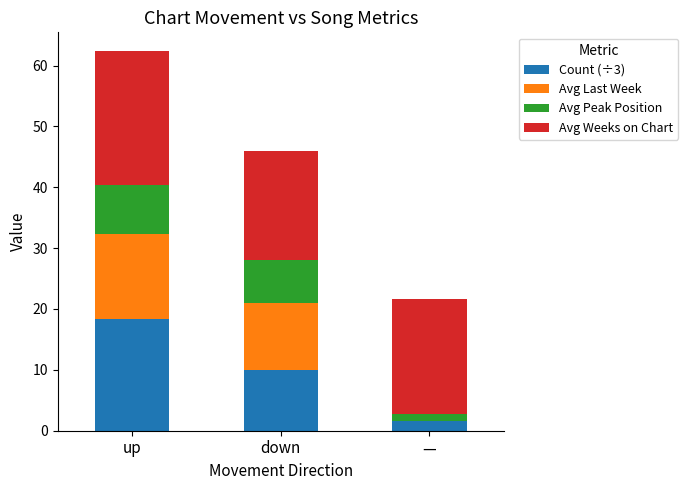

What is the maximum value for Count (÷3)?

18.3